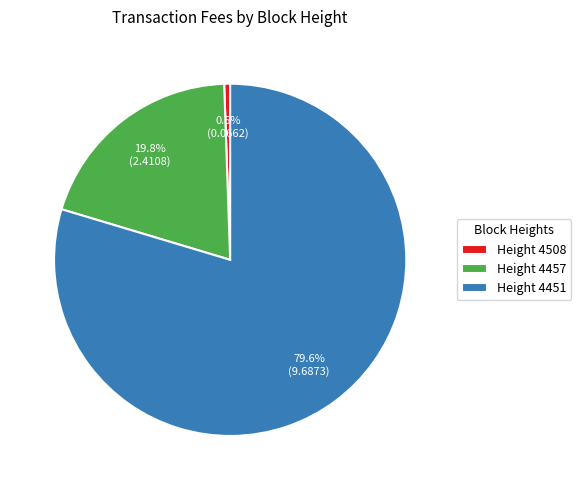

Which slice is the largest?

Height 4451